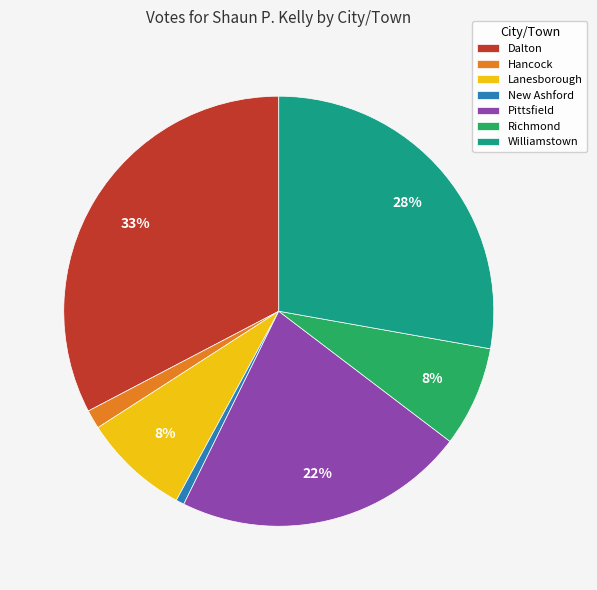

Do Pittsfield and Richmond together represent more than half of the pie?

No